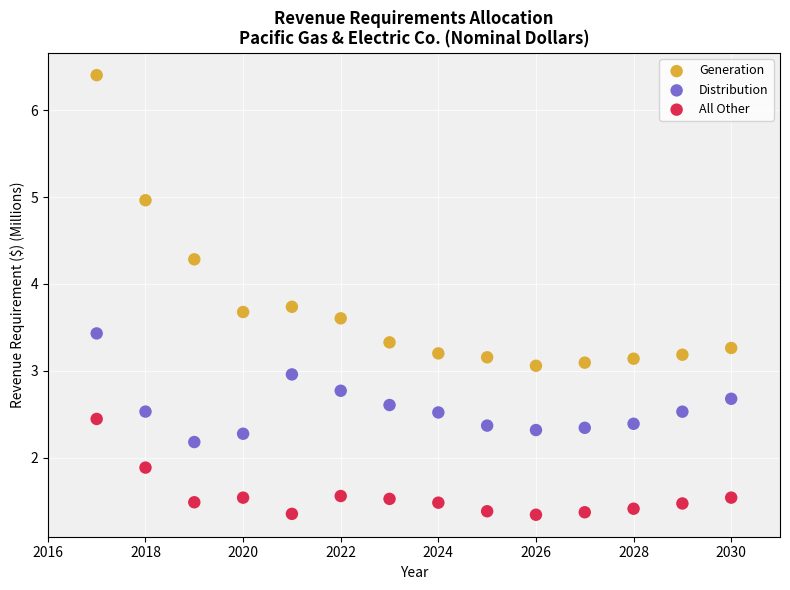

Across all data points, what is the range of X values (max minus min)?

13.0